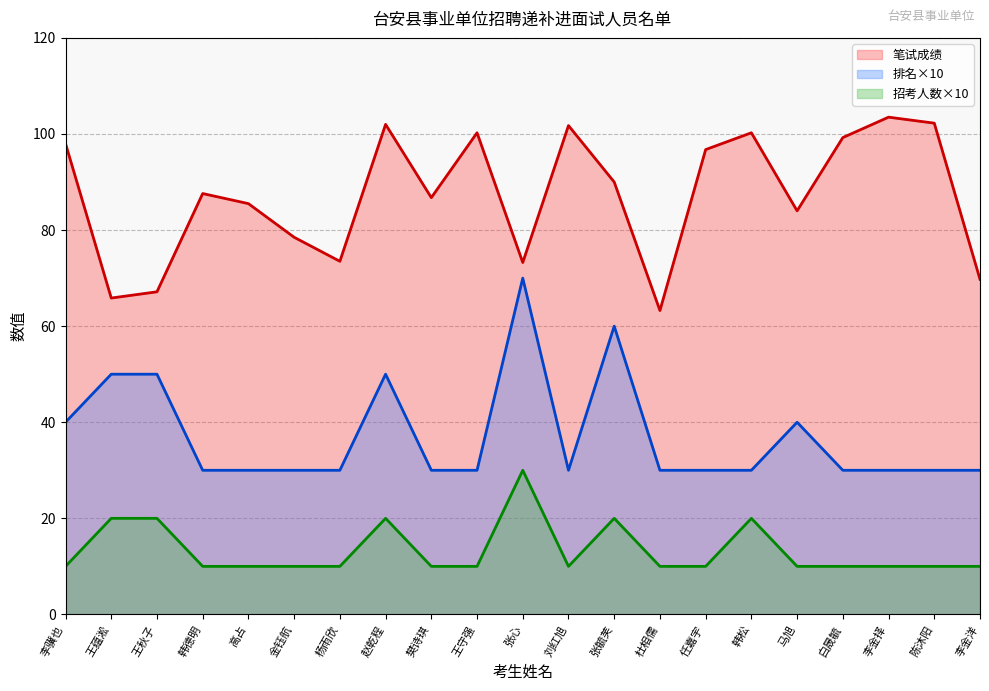

Reading right to left, extract all data points from this chart.

笔试成绩: 李金洋=69.8	陈沐阳=102.2	李金择=103.5	白晟毓=99.2	马旭=84.0	韩松=100.2	任嘉宇=96.8	杜相儒=63.2	张毓芙=90.0	刘红旭=101.8	张心=73.2	王守强=100.2	樊诗琪=86.8	赵乾程=102.0	杨雨欣=73.5	金钰航=78.5	高占=85.5	韩德明=87.6	王秋子=67.2	王蕴淞=65.8	李骥也=98.0
排名: 李金洋=30.0	陈沐阳=30.0	李金择=30.0	白晟毓=30.0	马旭=40.0	韩松=30.0	任嘉宇=30.0	杜相儒=30.0	张毓芙=60.0	刘红旭=30.0	张心=70.0	王守强=30.0	樊诗琪=30.0	赵乾程=50.0	杨雨欣=30.0	金钰航=30.0	高占=30.0	韩德明=30.0	王秋子=50.0	王蕴淞=50.0	李骥也=40.0
招考人数: 李金洋=10.0	陈沐阳=10.0	李金择=10.0	白晟毓=10.0	马旭=10.0	韩松=20.0	任嘉宇=10.0	杜相儒=10.0	张毓芙=20.0	刘红旭=10.0	张心=30.0	王守强=10.0	樊诗琪=10.0	赵乾程=20.0	杨雨欣=10.0	金钰航=10.0	高占=10.0	韩德明=10.0	王秋子=20.0	王蕴淞=20.0	李骥也=10.0